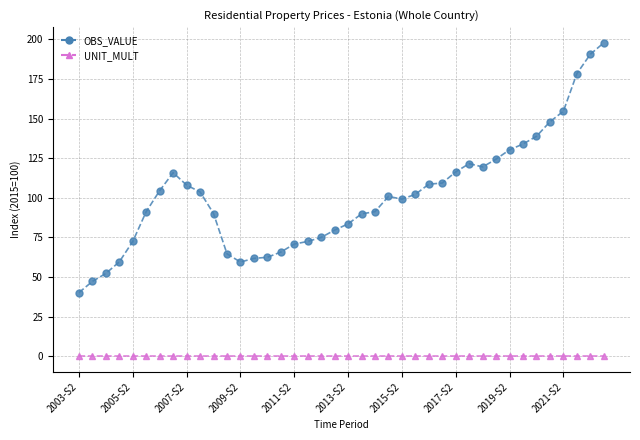

Which series has the largest total across all categories?

OBS_VALUE